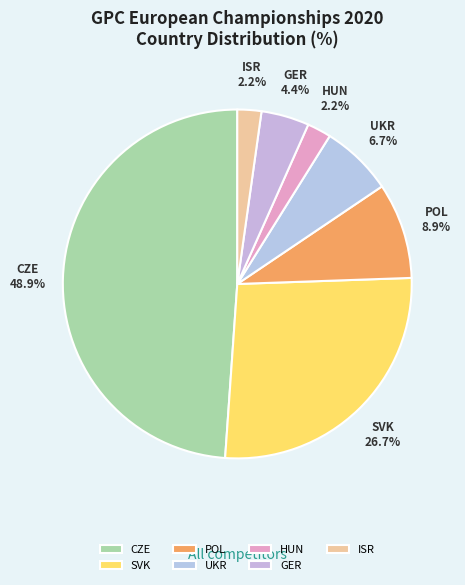

What percentage do ISR and SVK together represent?

28.9%